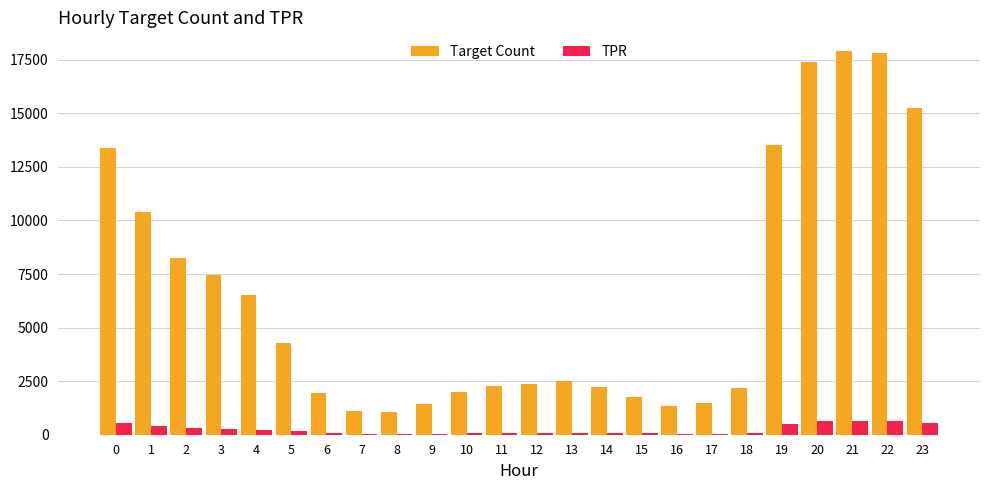

Which series has the largest total across all categories?

Target Count